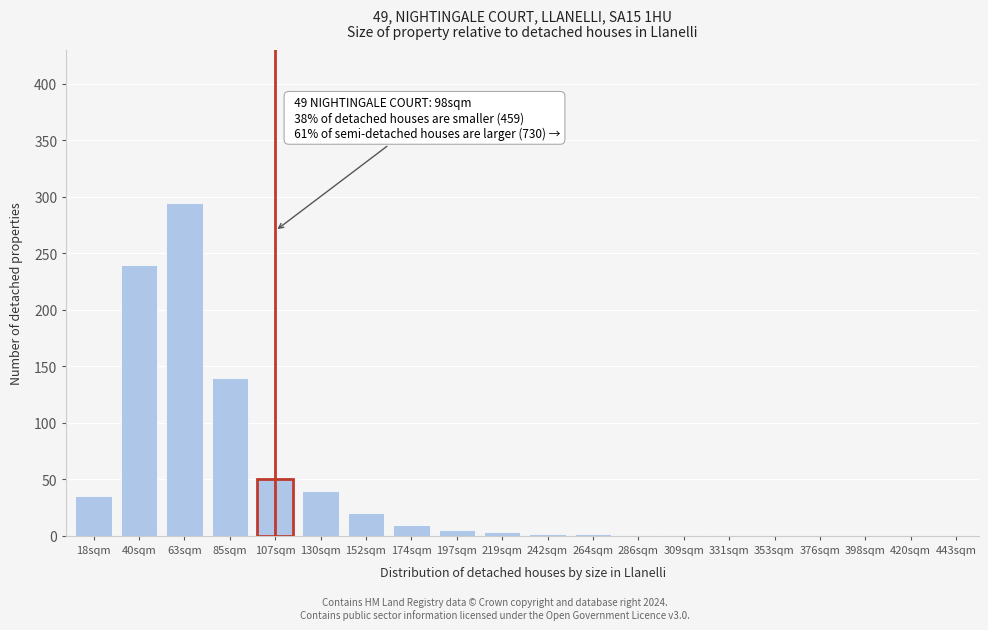

What is the sum of all values?

845